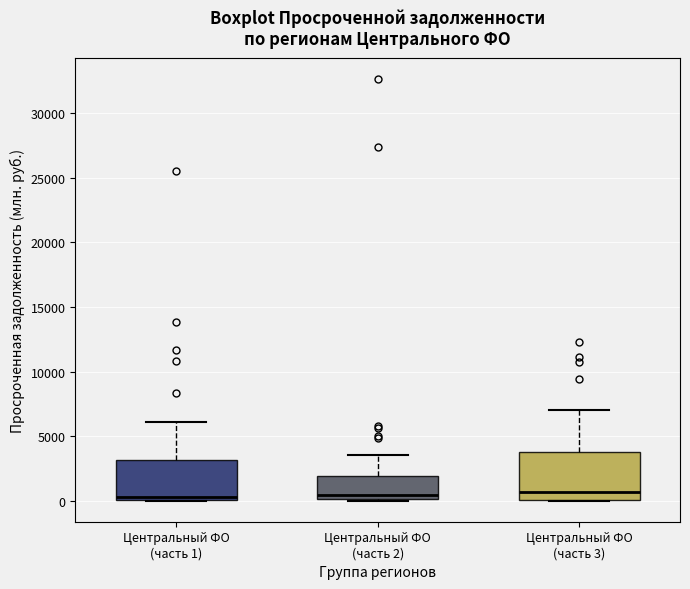

Where does the median line of the box for Центральный ФО (часть 2) sit on the y-axis? The values are not printed on the chart, so give them approximately, as read against the axis.

500